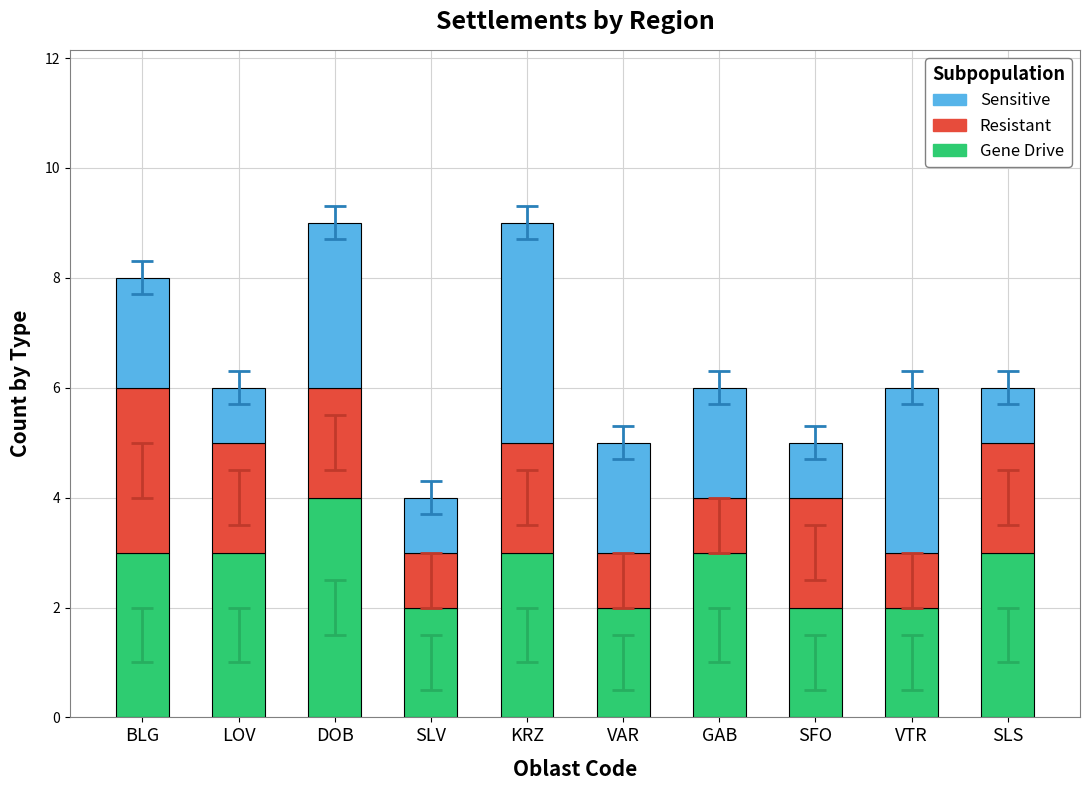

Which category has the highest value in the Gene Drive series?

DOB